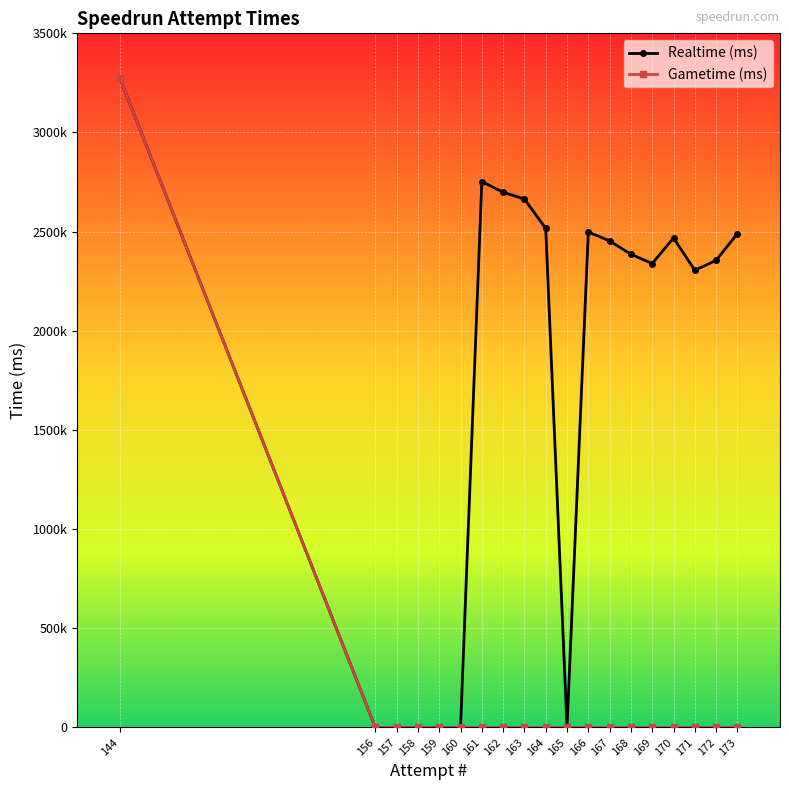

Which category has the highest value in the Gametime (ms) series?

144